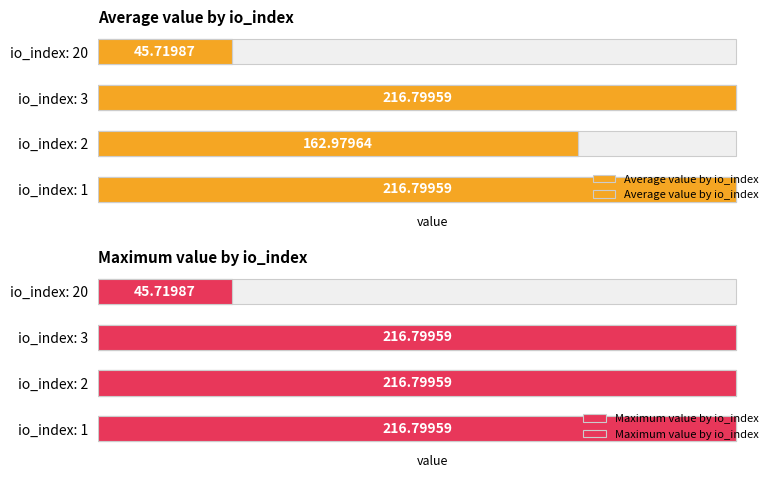

What is the average value of the Average value by io_index series?

160.6